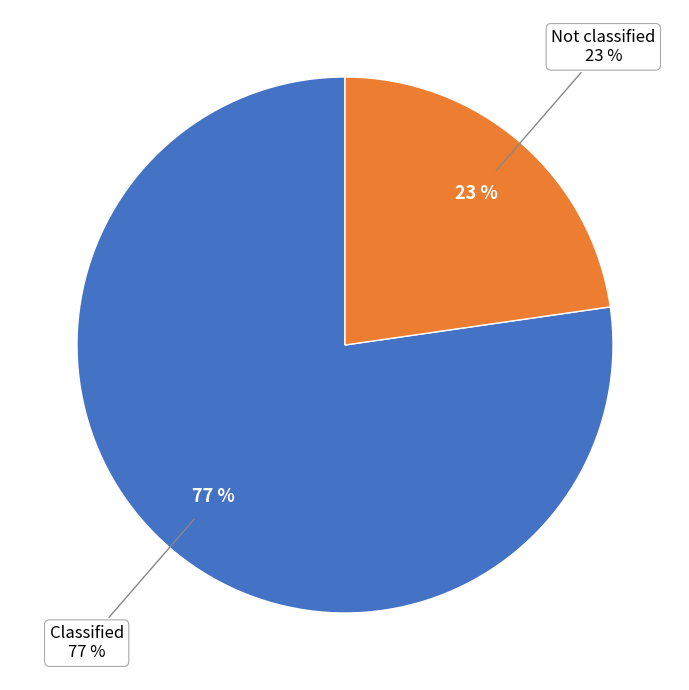

The Classified slice represents 77% of the pie. True or false?

True